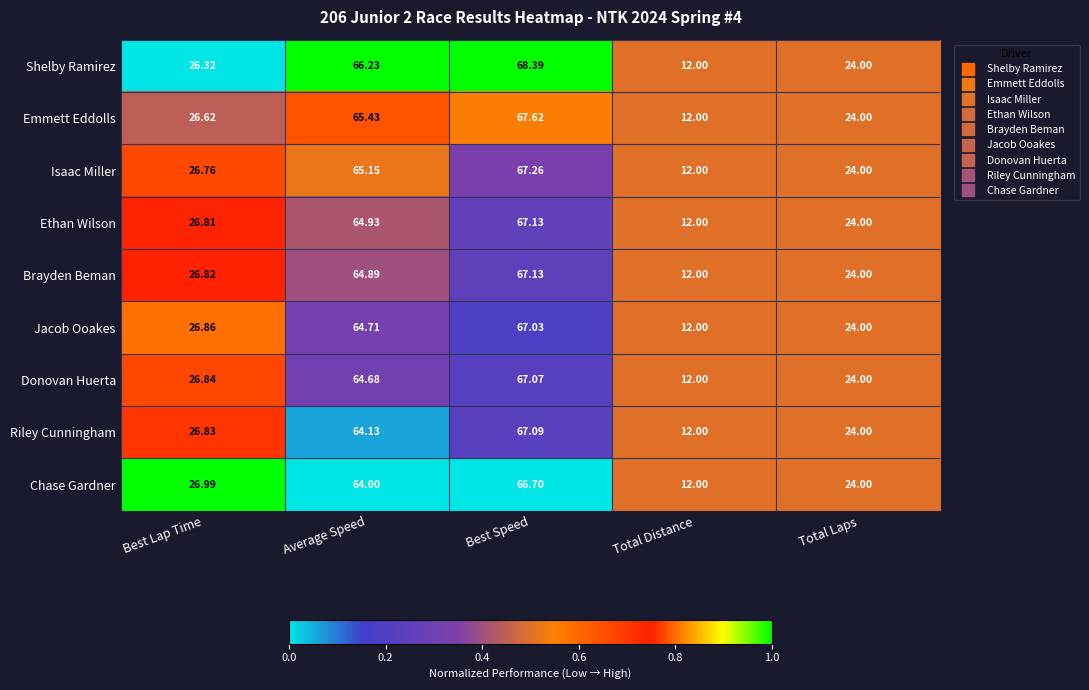

Which series has the largest total across all categories?

Shelby Ramirez